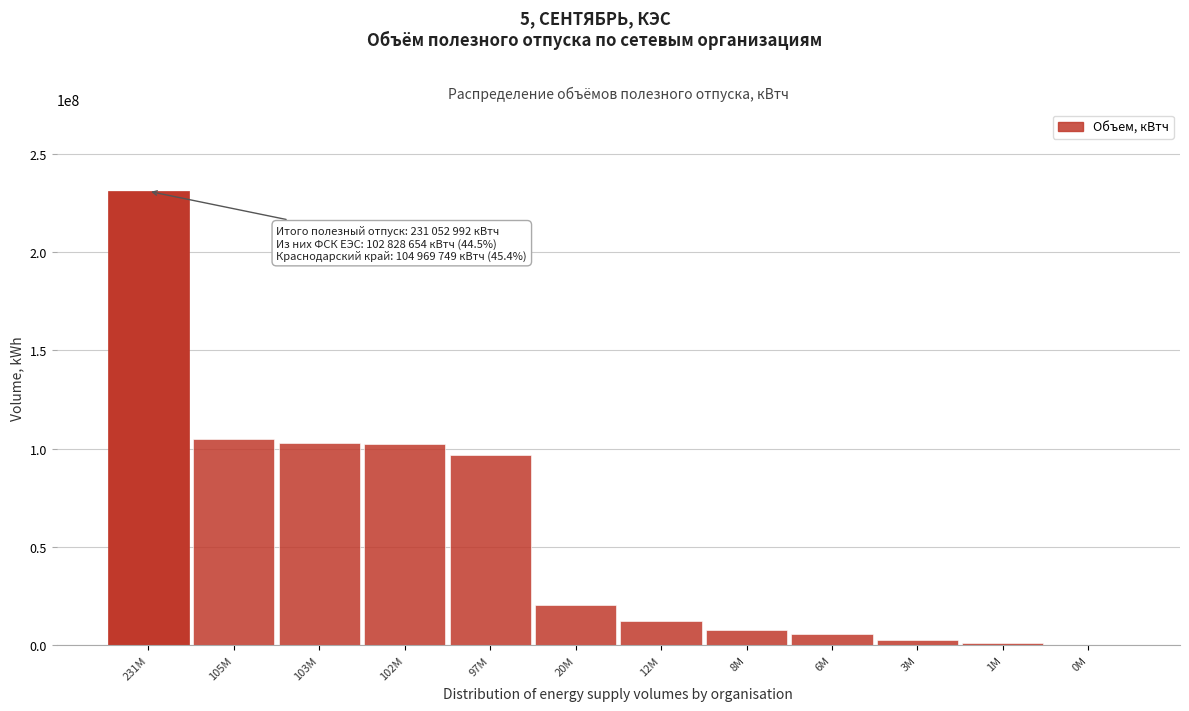

Is it true that the value at 102M is 174888212?

False